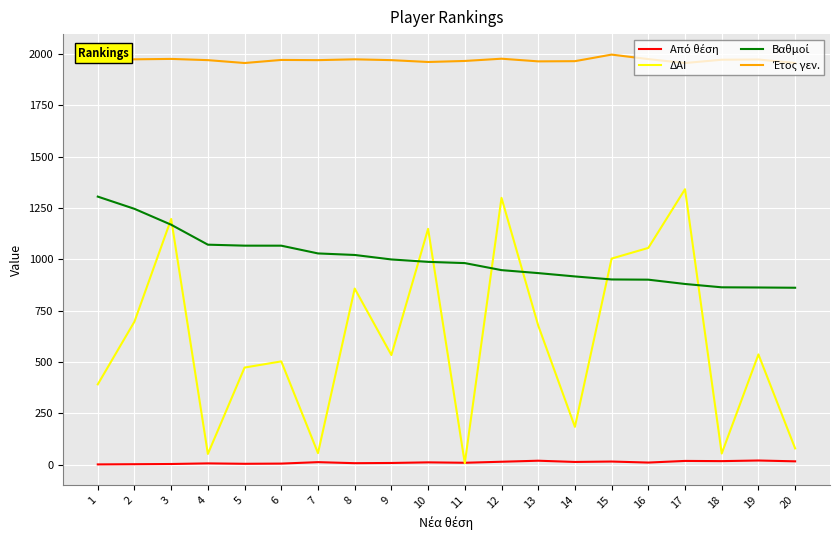

Which series has the widest spread of values?

ΔΑΙ